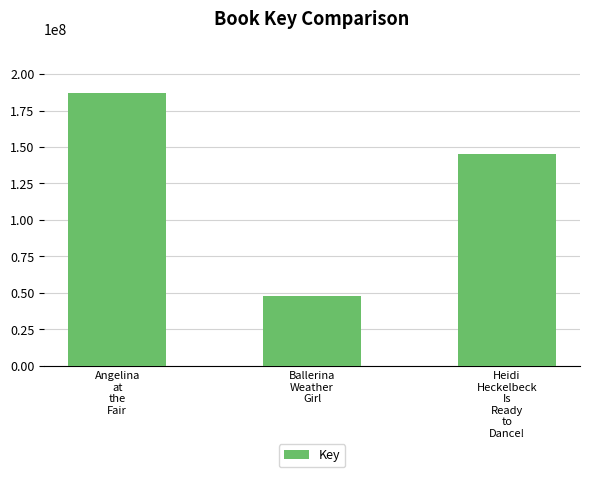

List the labels in order of value, smallest first.

Ballerina
Weather
Girl, Heidi
Heckelbeck
Is
Ready
to
Dance!, Angelina
at
the
Fair